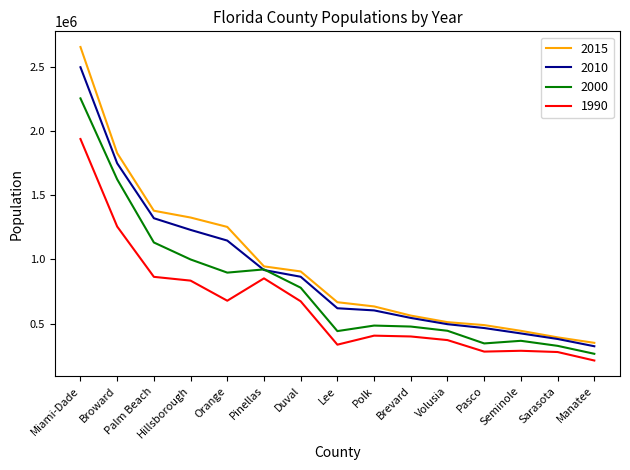

The 2000 series shows 443343 at Volusia. True or false?

True